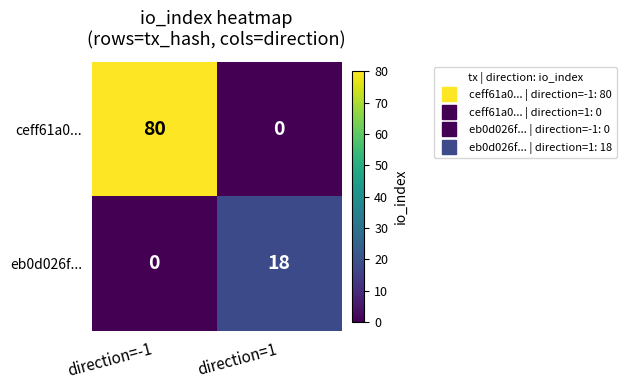

At direction=1, list the series in order from smallest to largest.

ceff61a0..., eb0d026f...